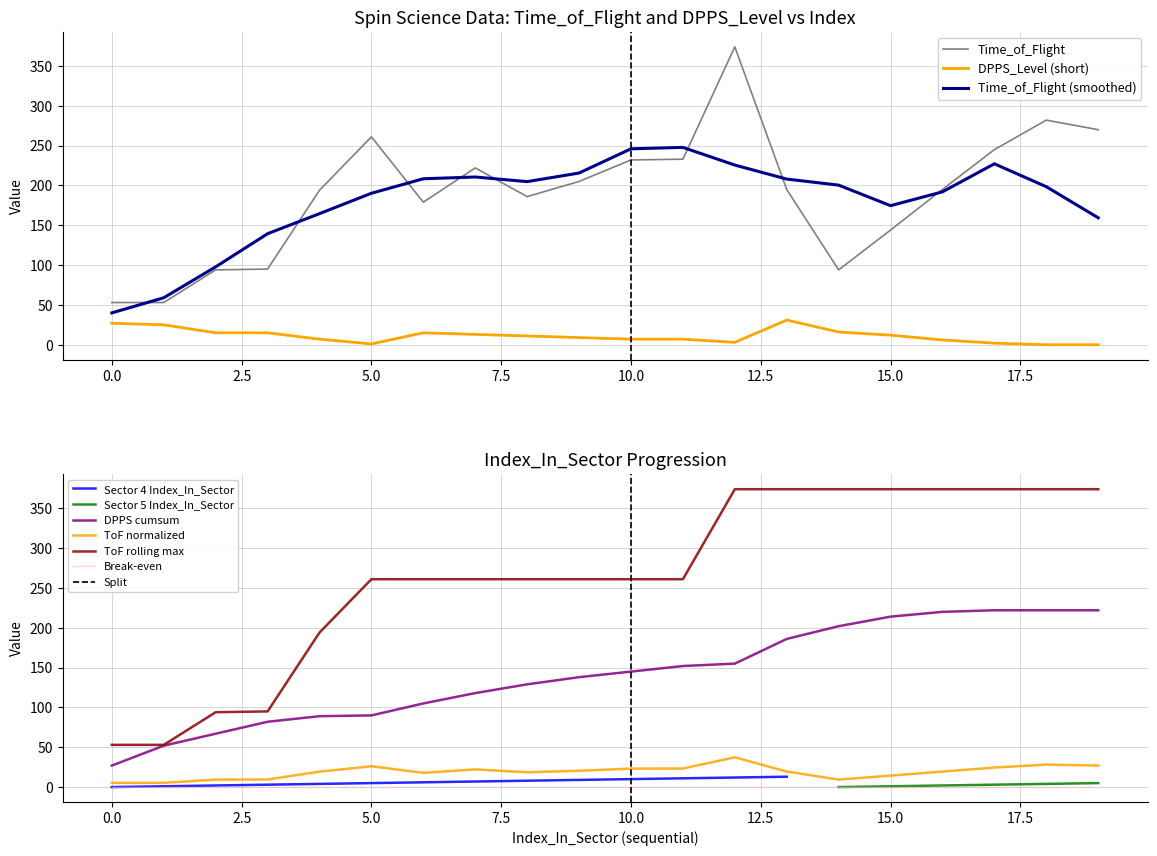

Does the chart have visible grid lines?

Yes